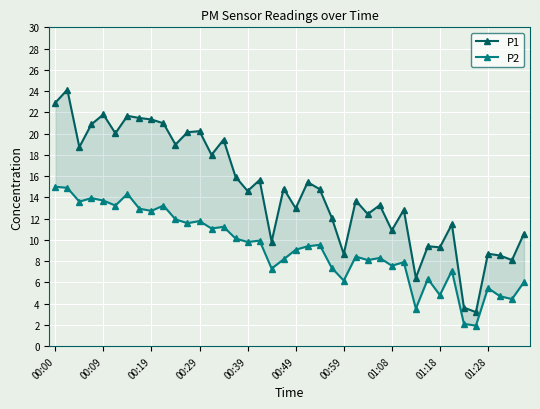

Which series has the largest total across all categories?

P1